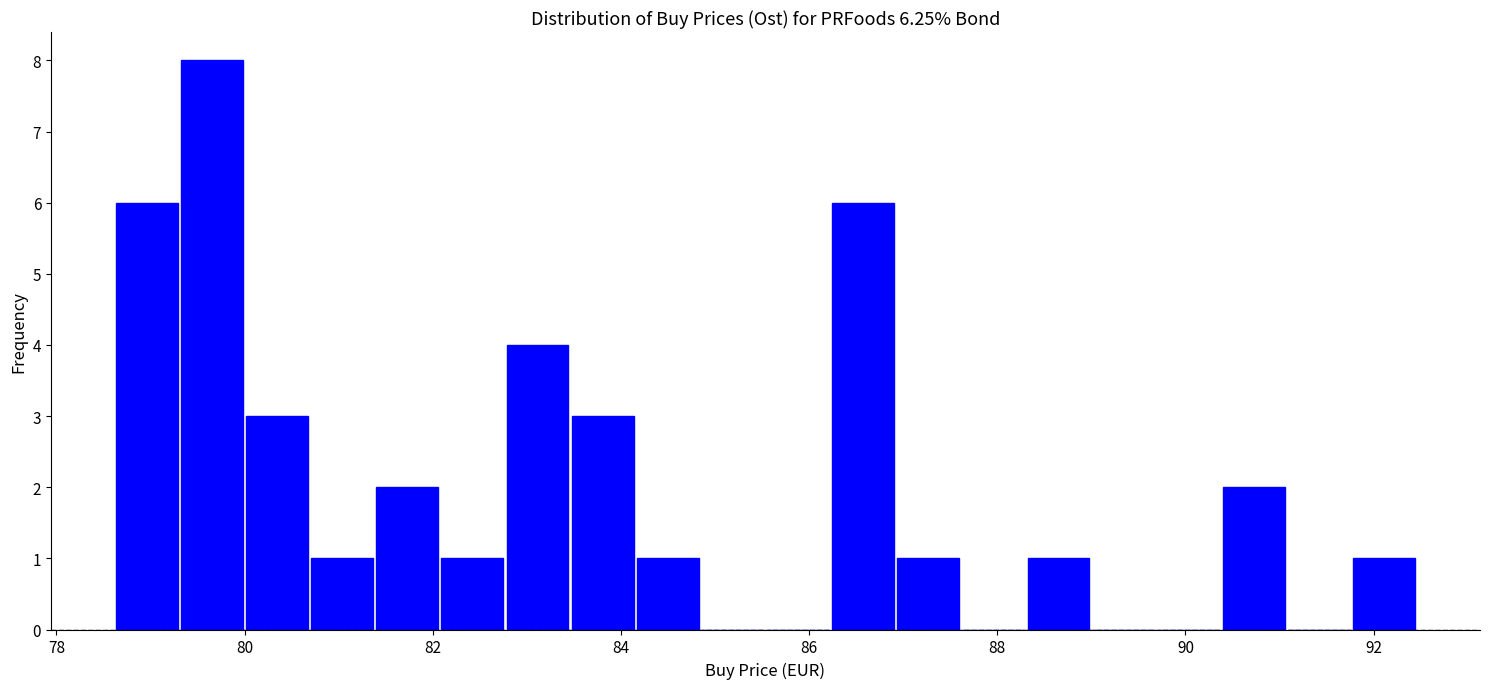

Around what value on the x-axis is the tallest bar? Give the approximate position of its centre, as read against the axis.

79.6